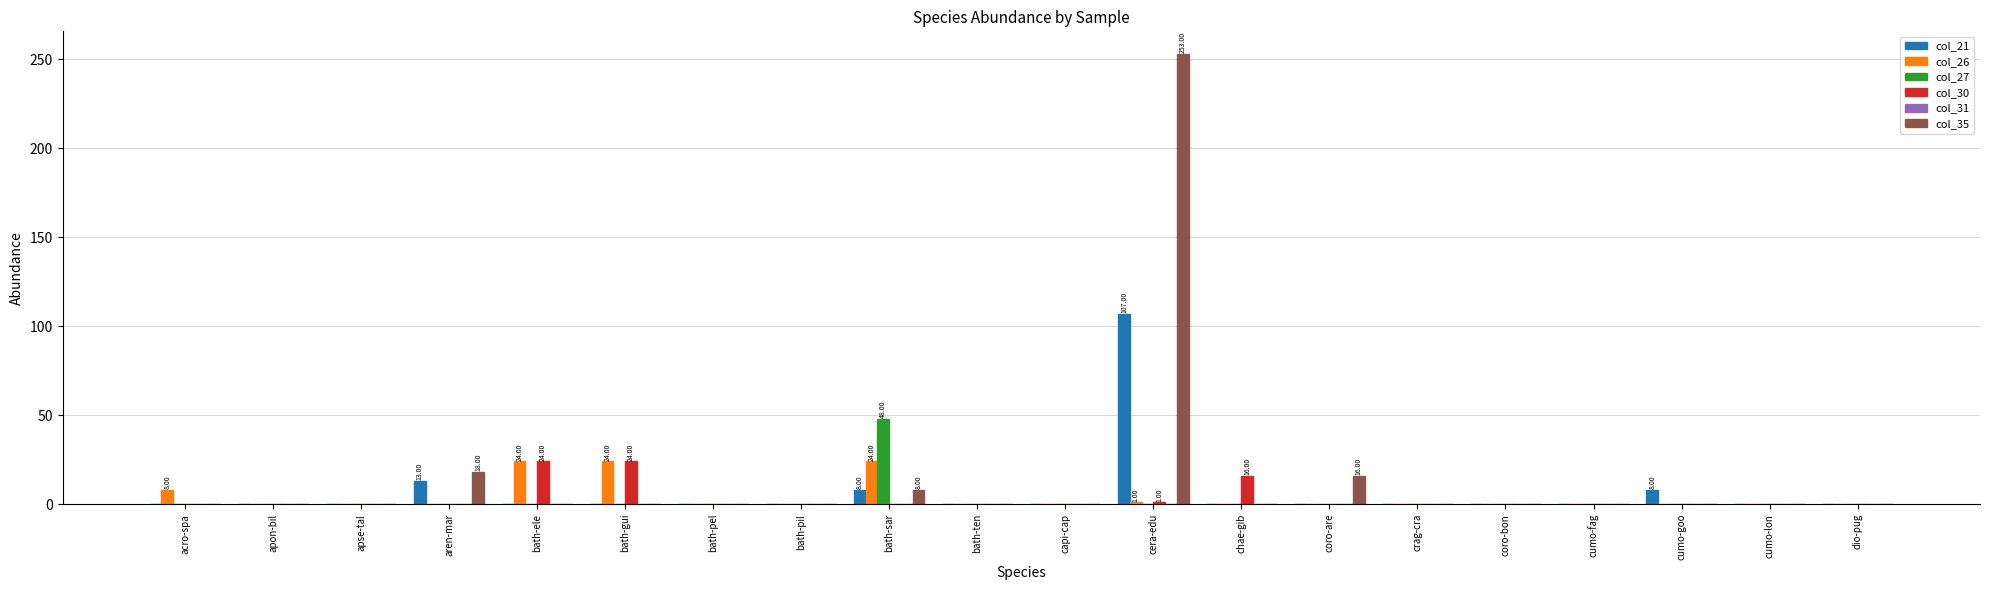

Which category has the highest value across all series?

cera-edu